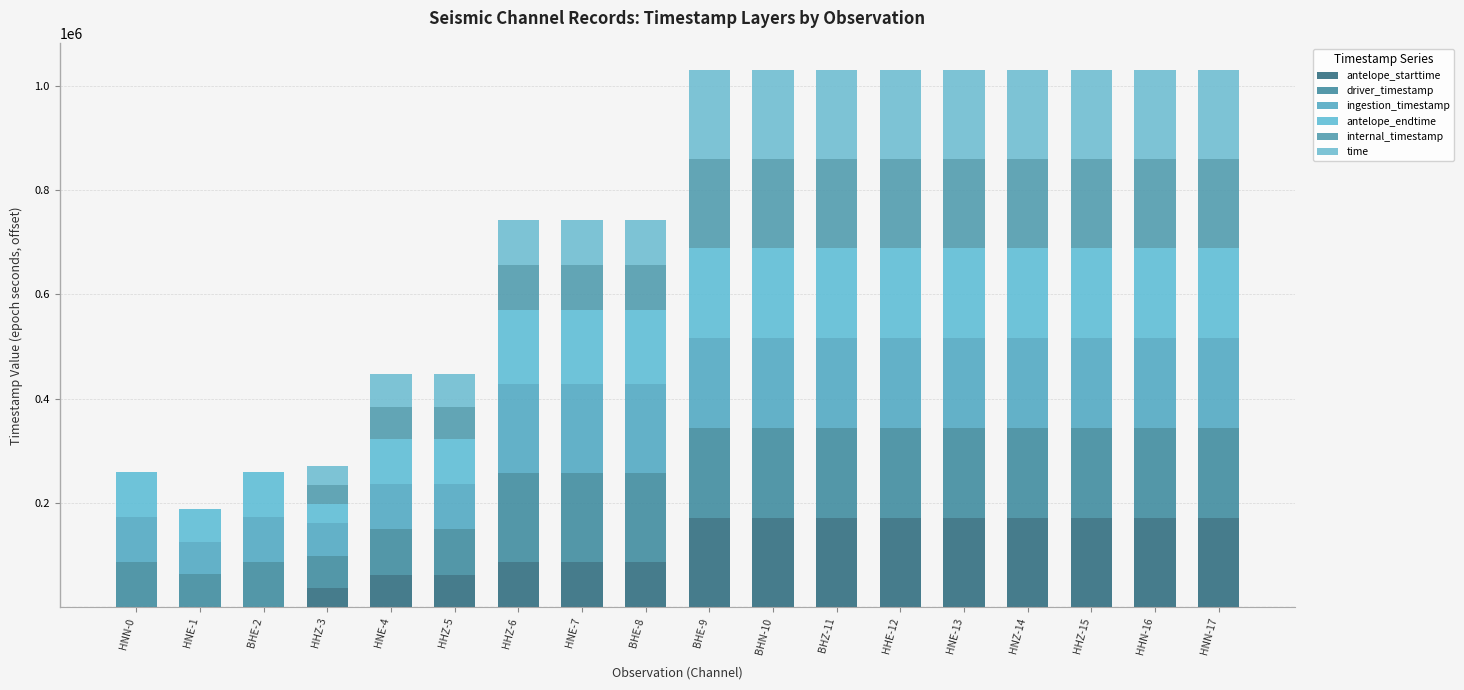

How many distinct data groups are displayed?

6